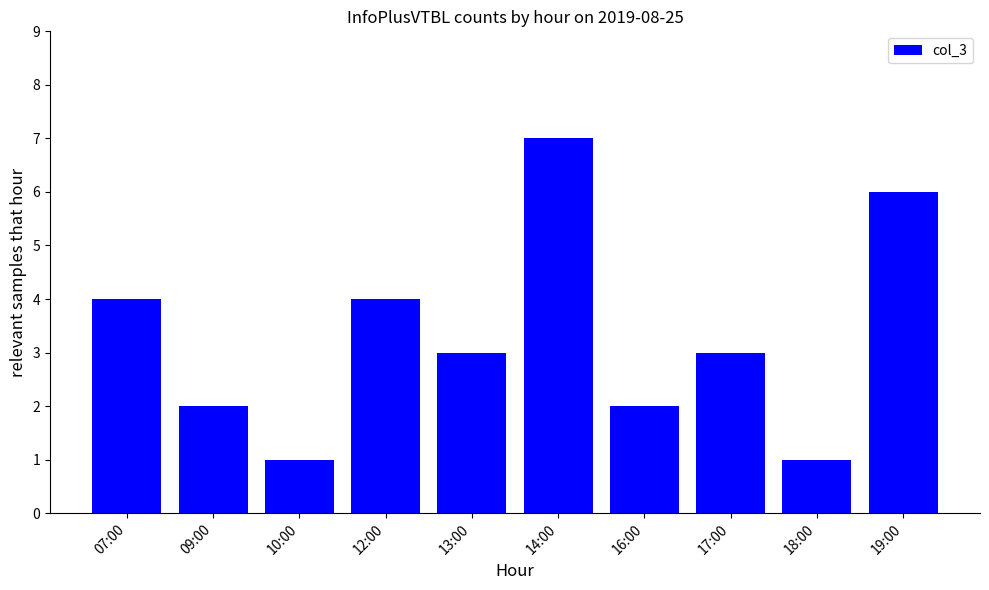

The chart shows a value of 1 at 07:00. True or false?

False